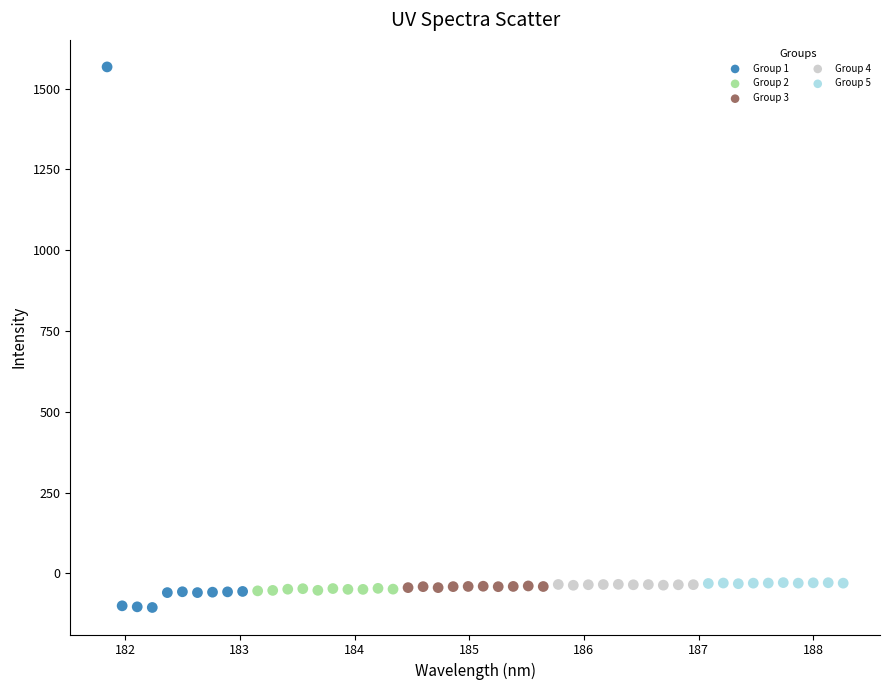

Which series reaches the maximum Y coordinate?

Group 1